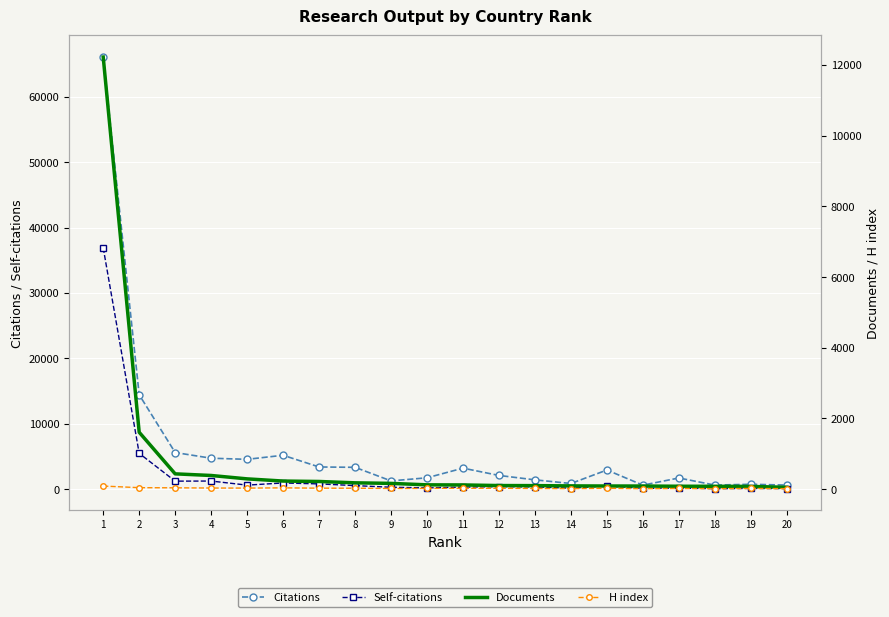

What is the difference between the Self-citations values at 16 and 10?

74